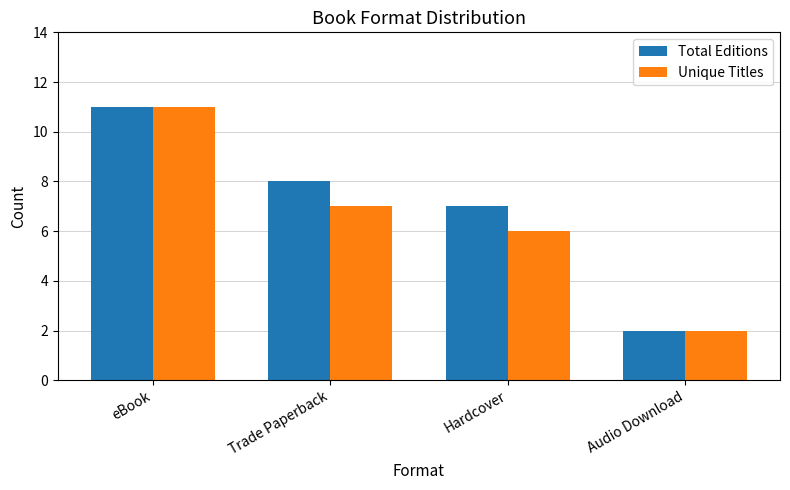

What is the difference between the Unique Titles values at Audio Download and Trade Paperback?

5